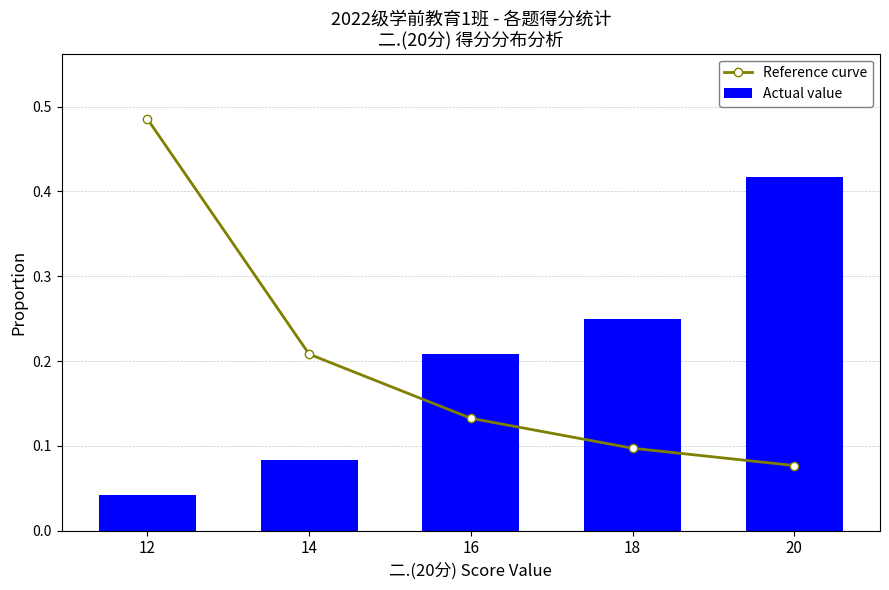

What is the difference between the maximum and minimum values in the Actual value series?

0.4